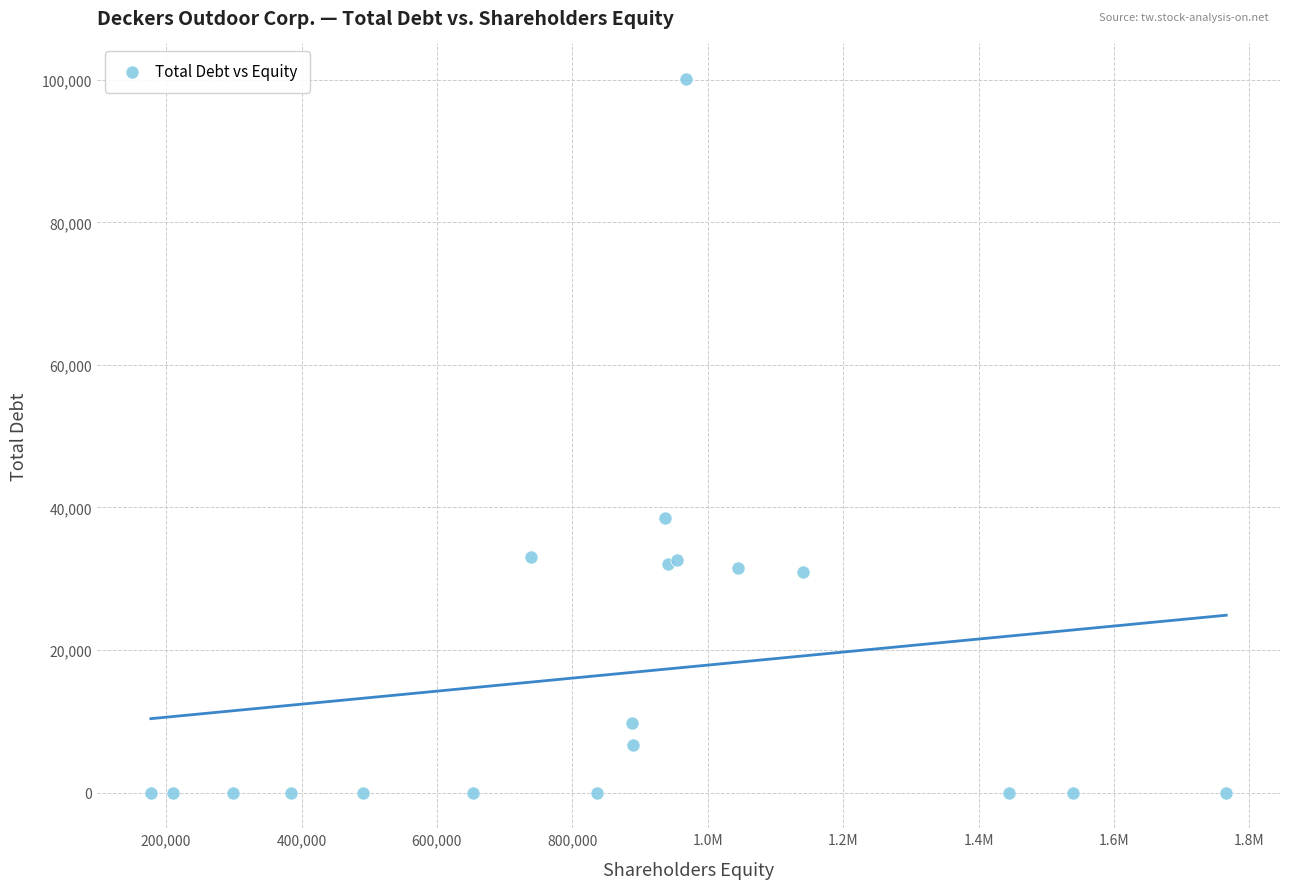

What Y value in the scatter plot is closest to 50053?

38537